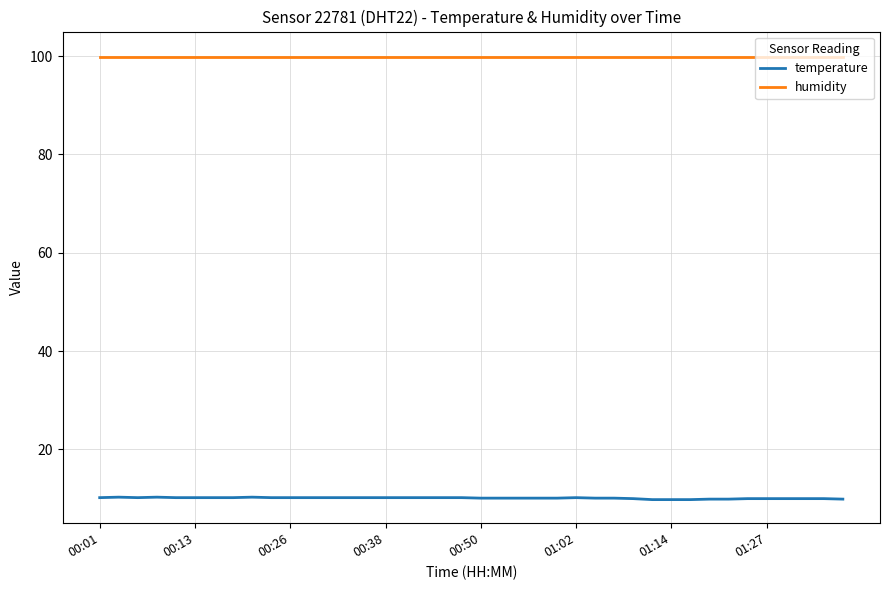

What is the lowest value of the humidity series?

99.9